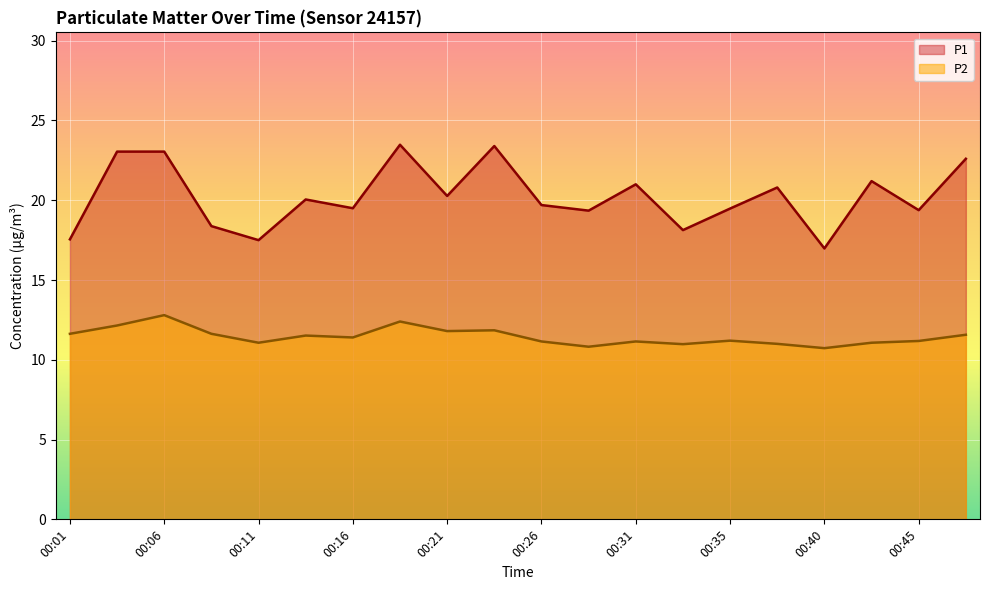

Reading left to right, what are all the values shown in this chart?

P1: 17.6	23.1	23.1	18.4	17.5	20.1	19.5	23.5	20.3	23.4	19.7	19.4	21.0	18.1	19.5	20.8	17.0	21.2	19.4	22.6
P2: 11.6	12.2	12.8	11.6	11.1	11.5	11.4	12.4	11.8	11.8	11.2	10.8	11.2	11.0	11.2	11.0	10.7	11.1	11.2	11.6